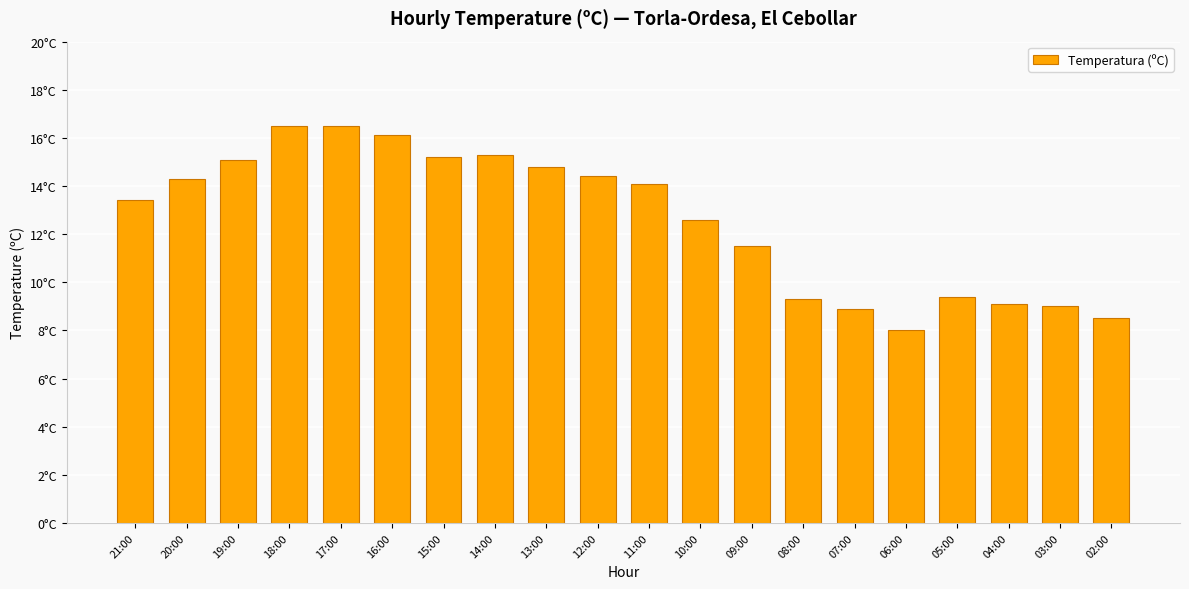

What is the label of the 17th bar from the right?

18:00